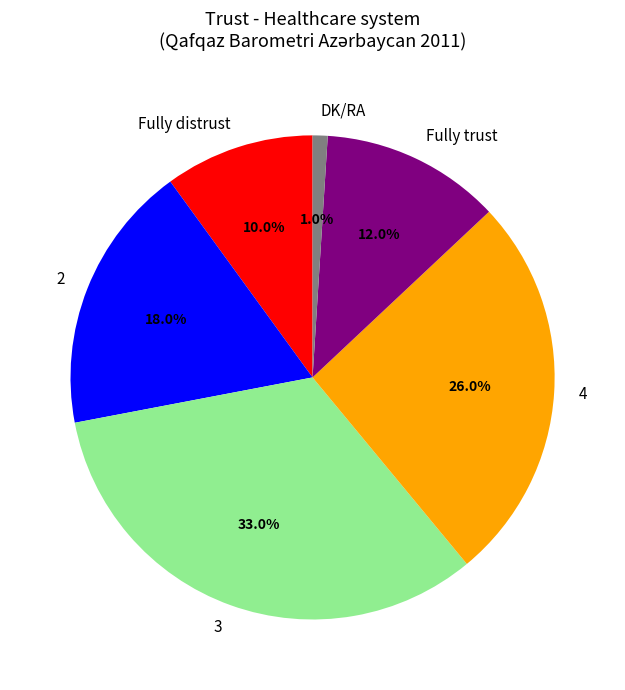

To the nearest percent, what portion does DK/RA represent?

1%